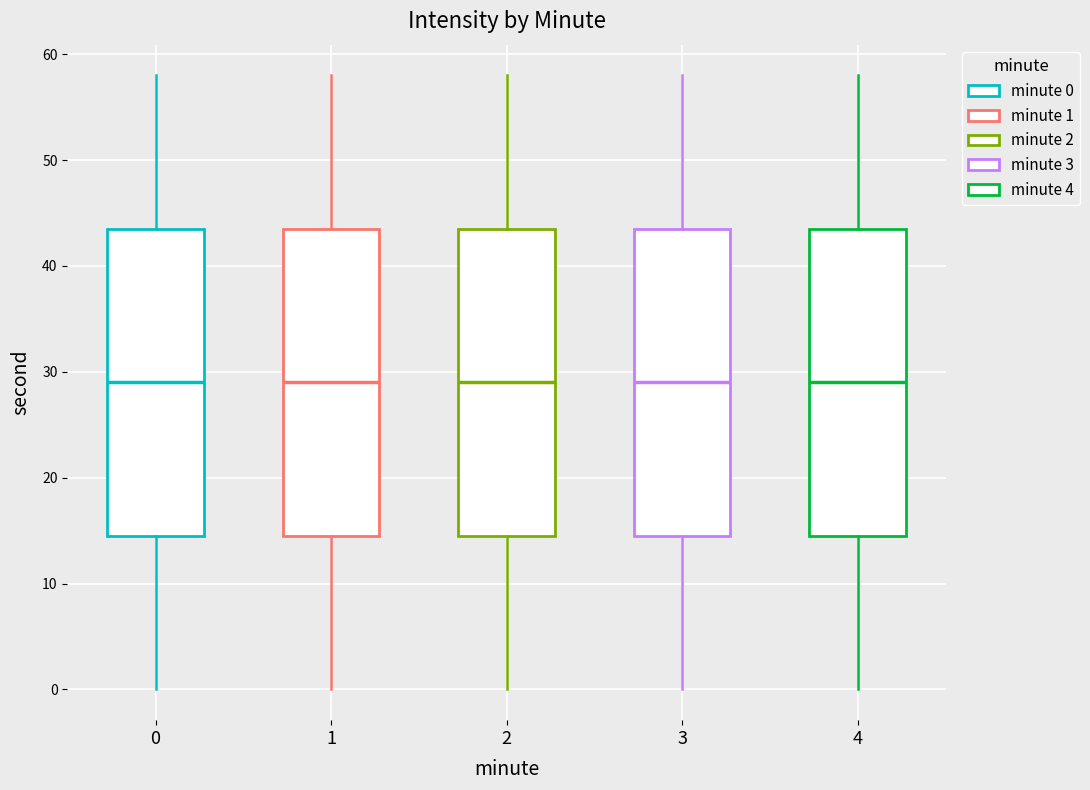

Where is the upper edge of the box at x = 3 on the y-axis? The values are not printed on the chart, so give them approximately, as read against the axis.

44